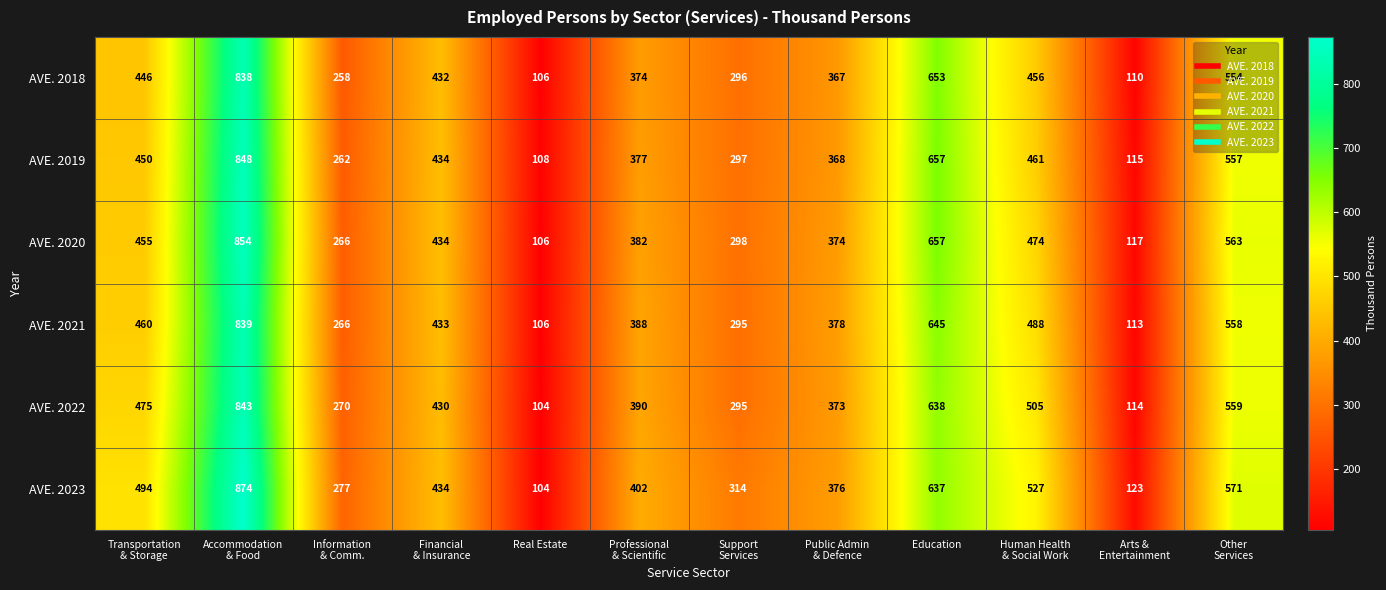

Which series has the largest total across all categories?

AVE. 2023